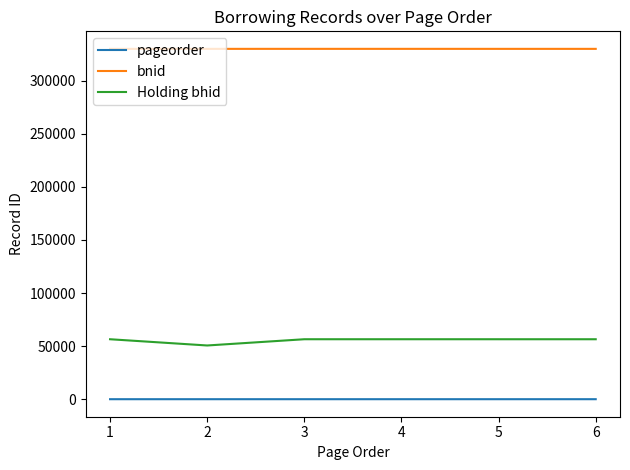

Which series has the largest total across all categories?

bnid